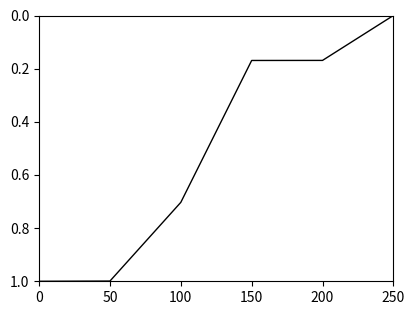

At which label is the value closest to 0?

250